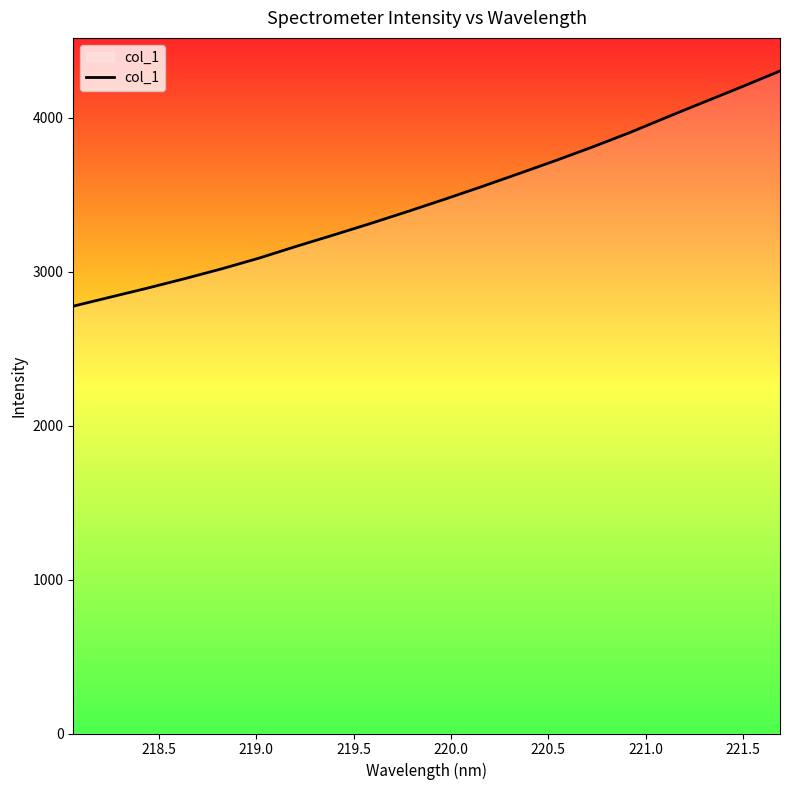

What is the sum of all values?

69383.6